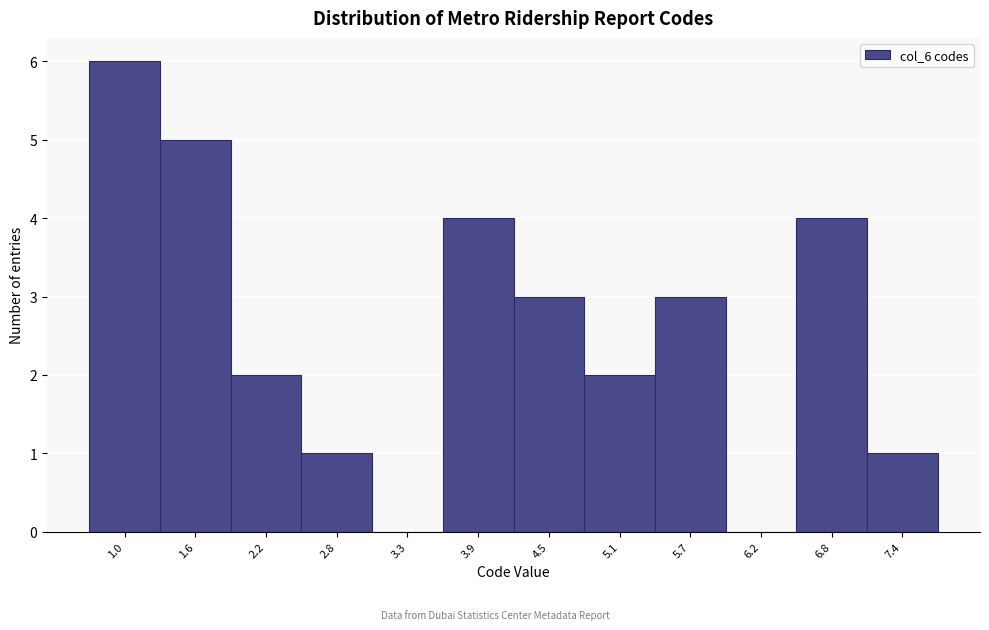

Reading right to left, list all the values displayed in this chart.

7.4=1	6.8=4	6.2=0	5.7=3	5.1=2	4.5=3	3.9=4	3.3=0	2.8=1	2.2=2	1.6=5	1.0=6